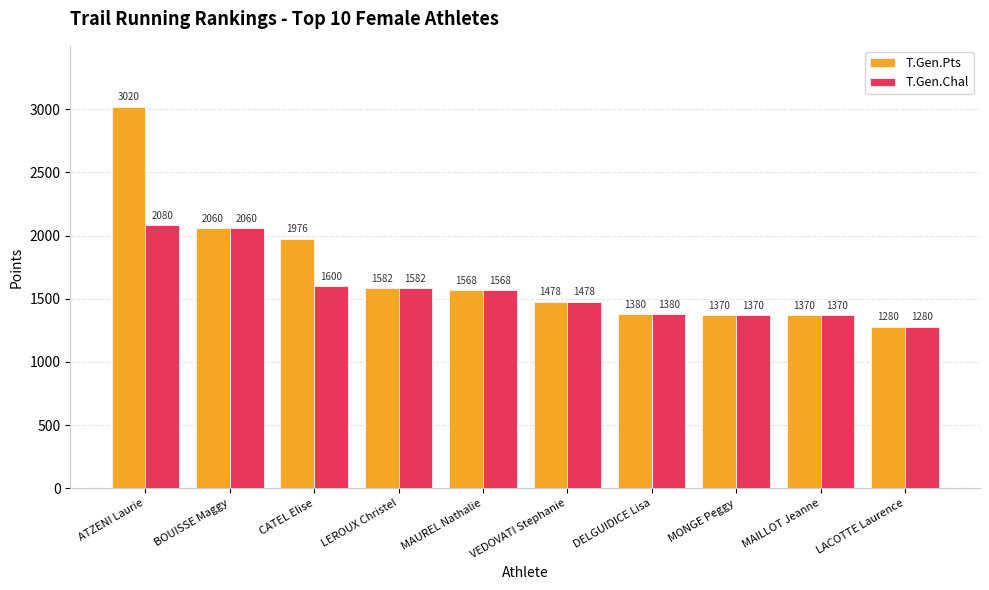

Which series has the largest range (max minus min)?

T.Gen.Pts